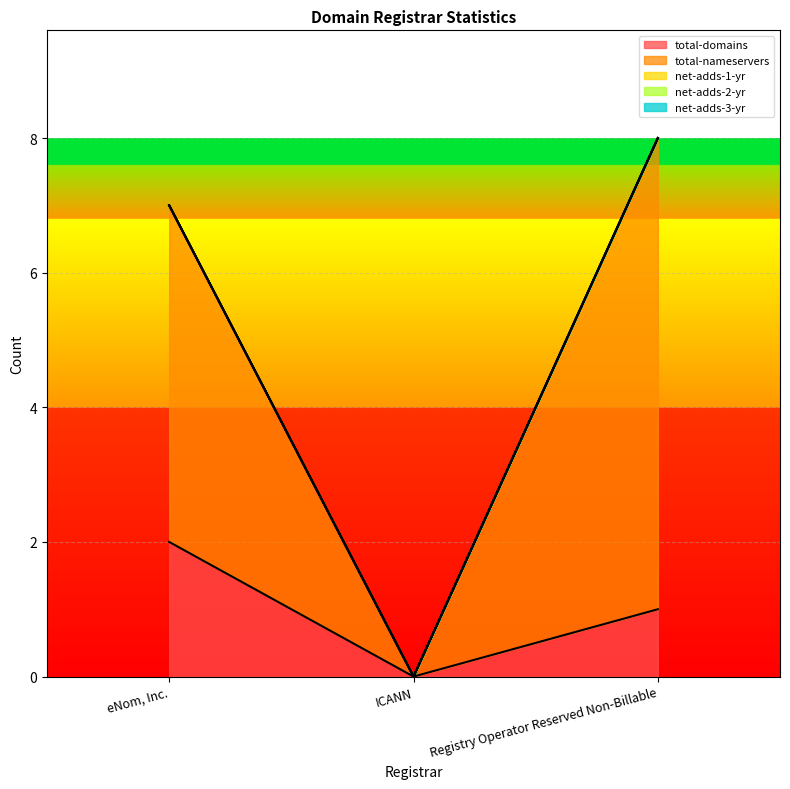

What is the sum of all total-nameservers values?

12